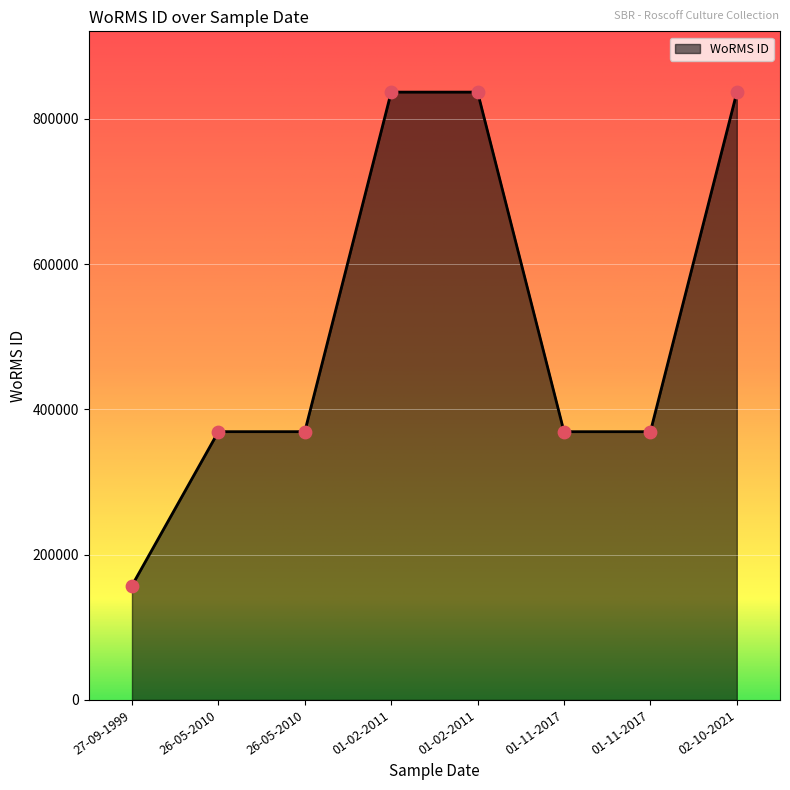

How many series are shown in this chart?

1